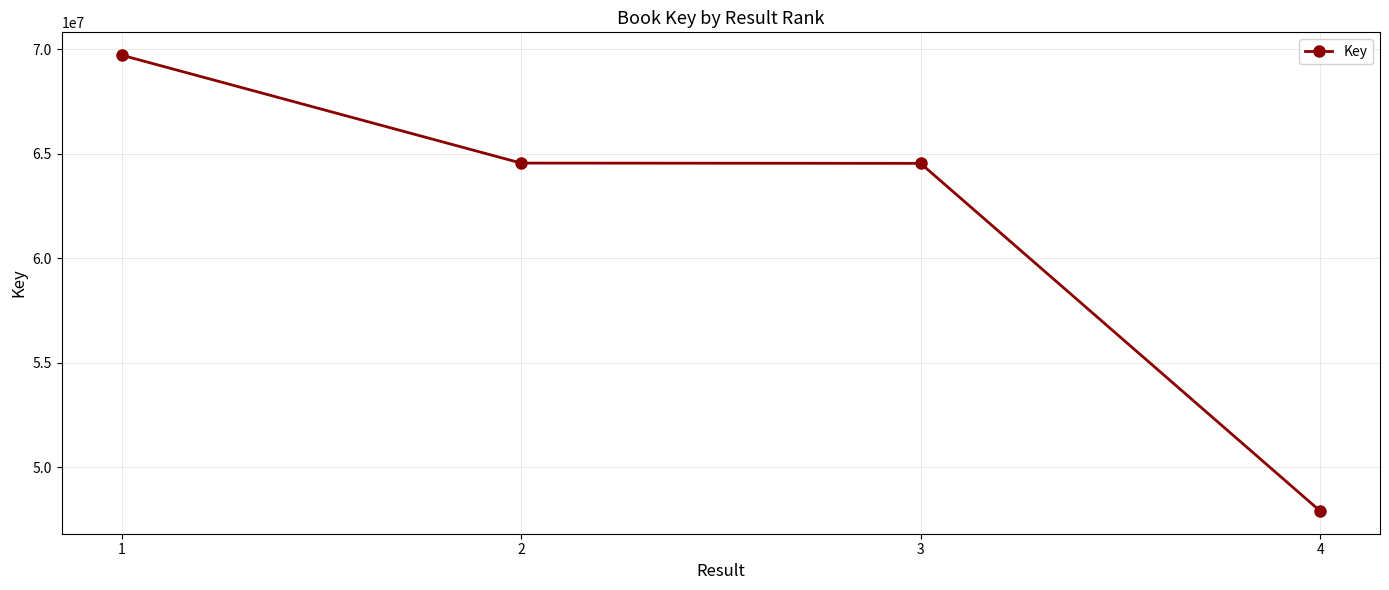

Count the number of data series in this chart.

1